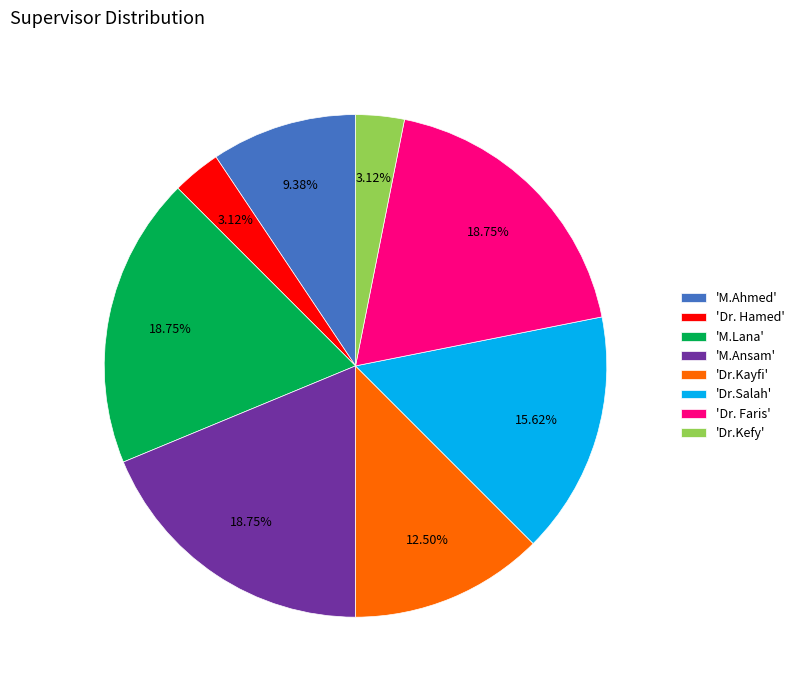

Does 'Dr.Kefy' account for over 50% of the chart?

No